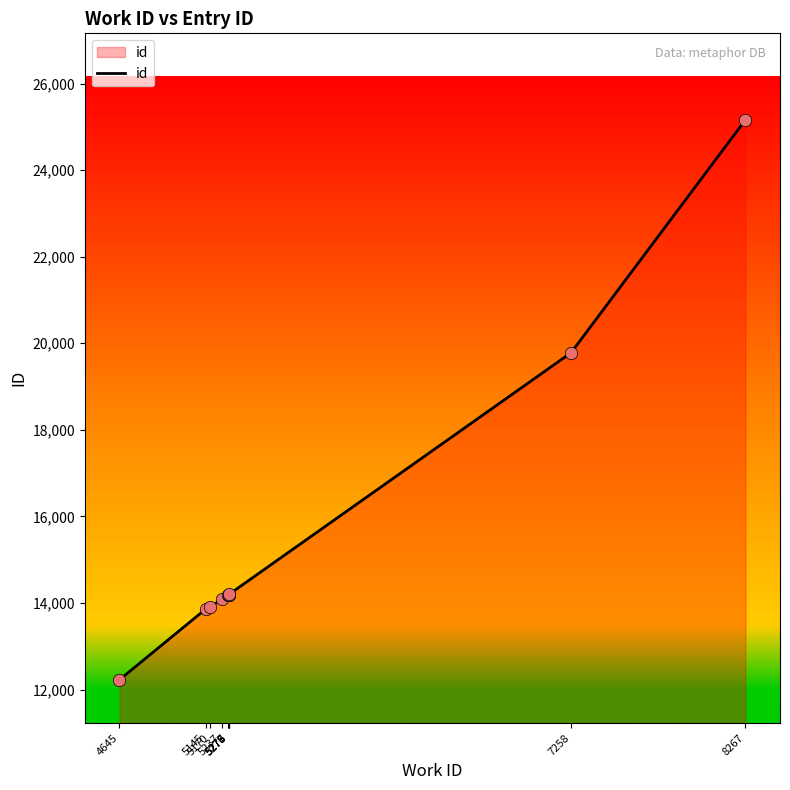

Approximately how many times larger is the value at 7258 compared to 5237?

1.4